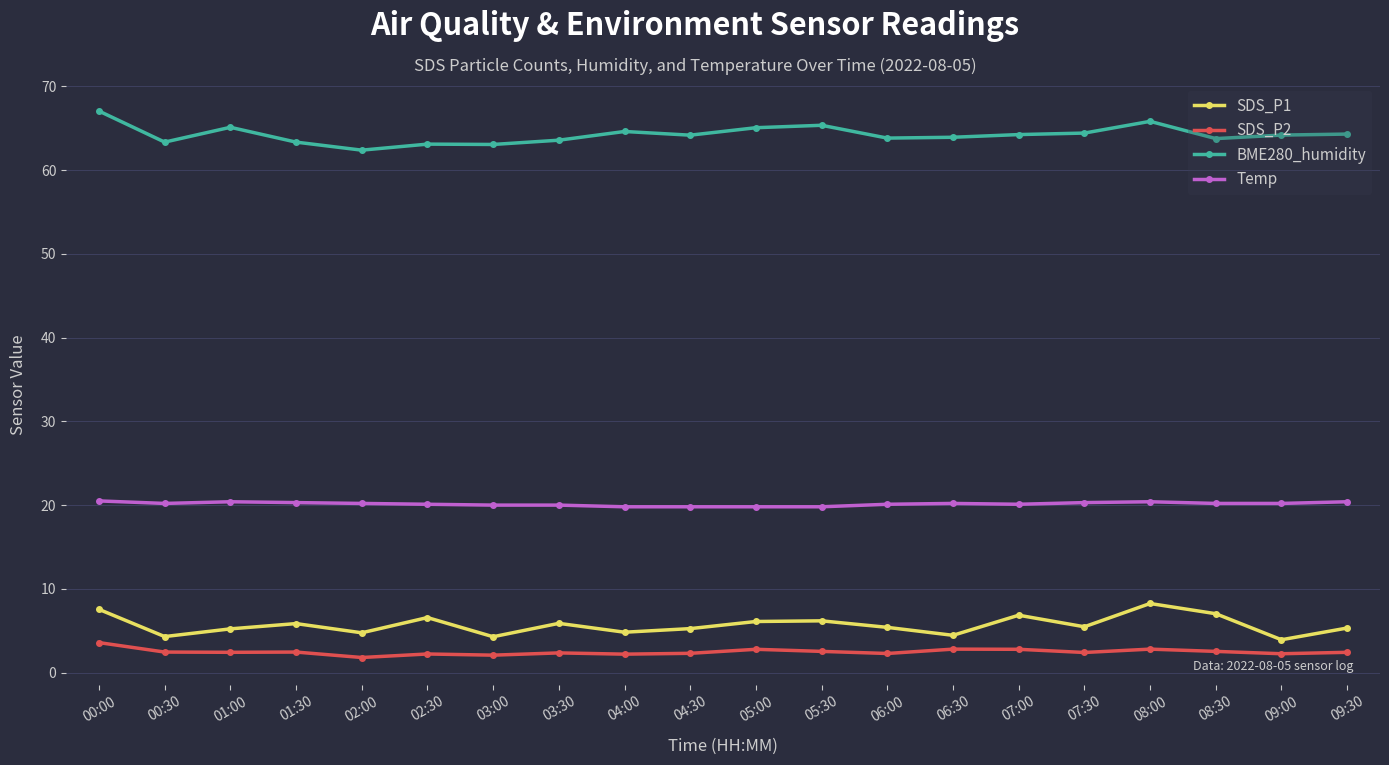

Is it true that SDS_P1 equals 4.8 at 04:00?

True